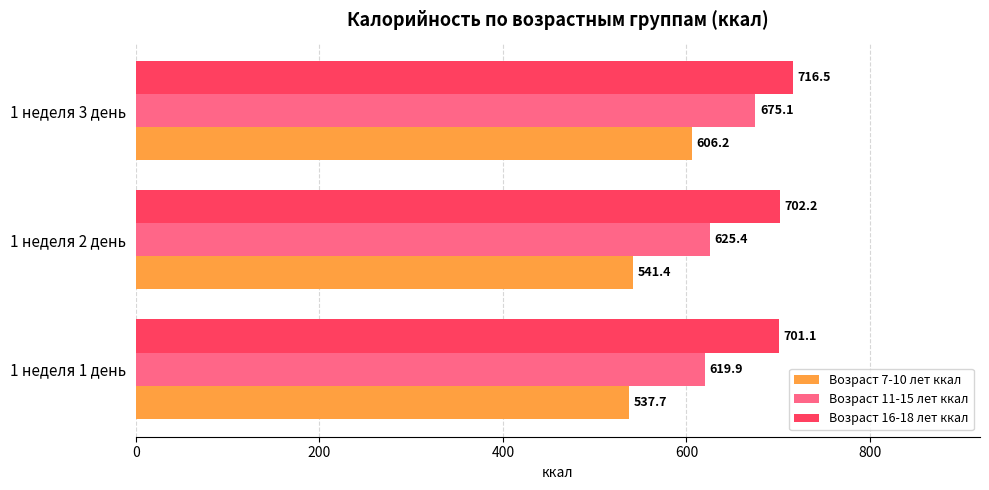

The Возраст 16-18 лет ккал series shows 702.2 at 1 неделя 2 день. True or false?

True